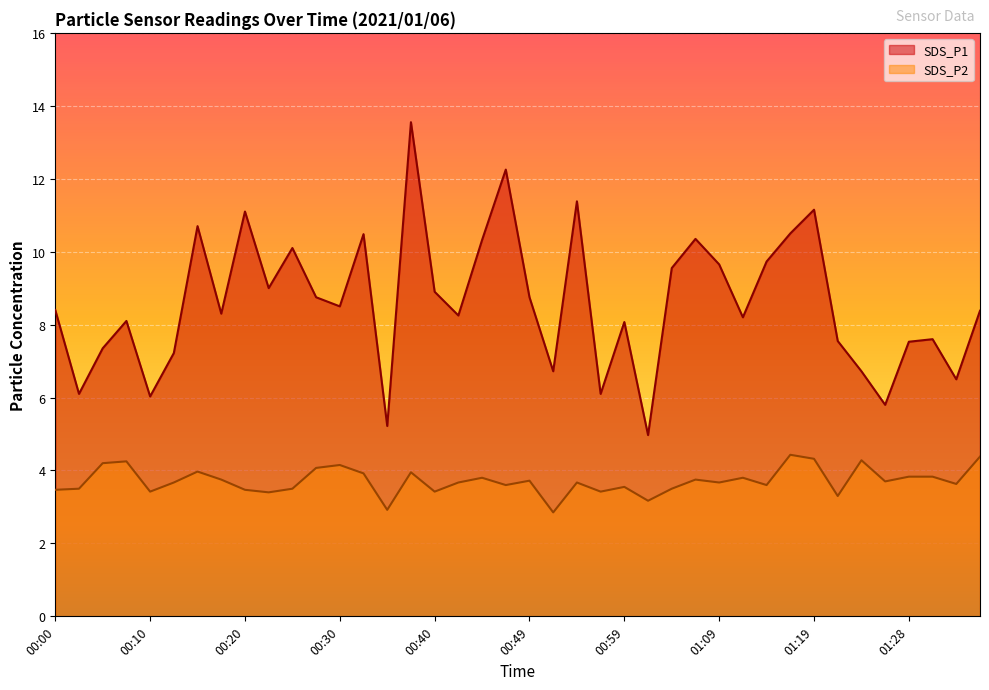

What is the spread (max minus min) of values at 01:34?

2.9